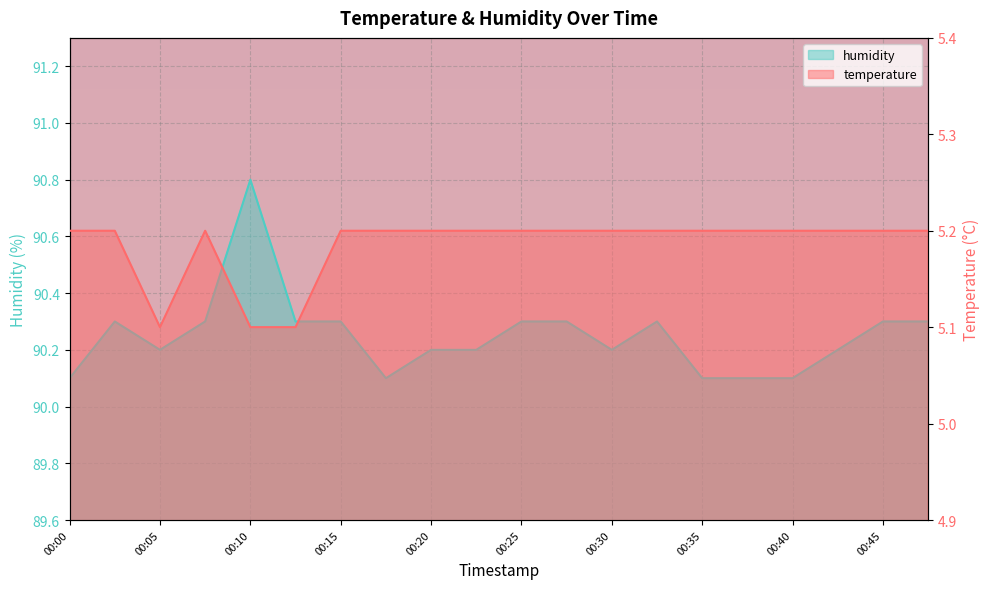

Rank the series at 00:47 from highest to lowest value.

humidity, temperature